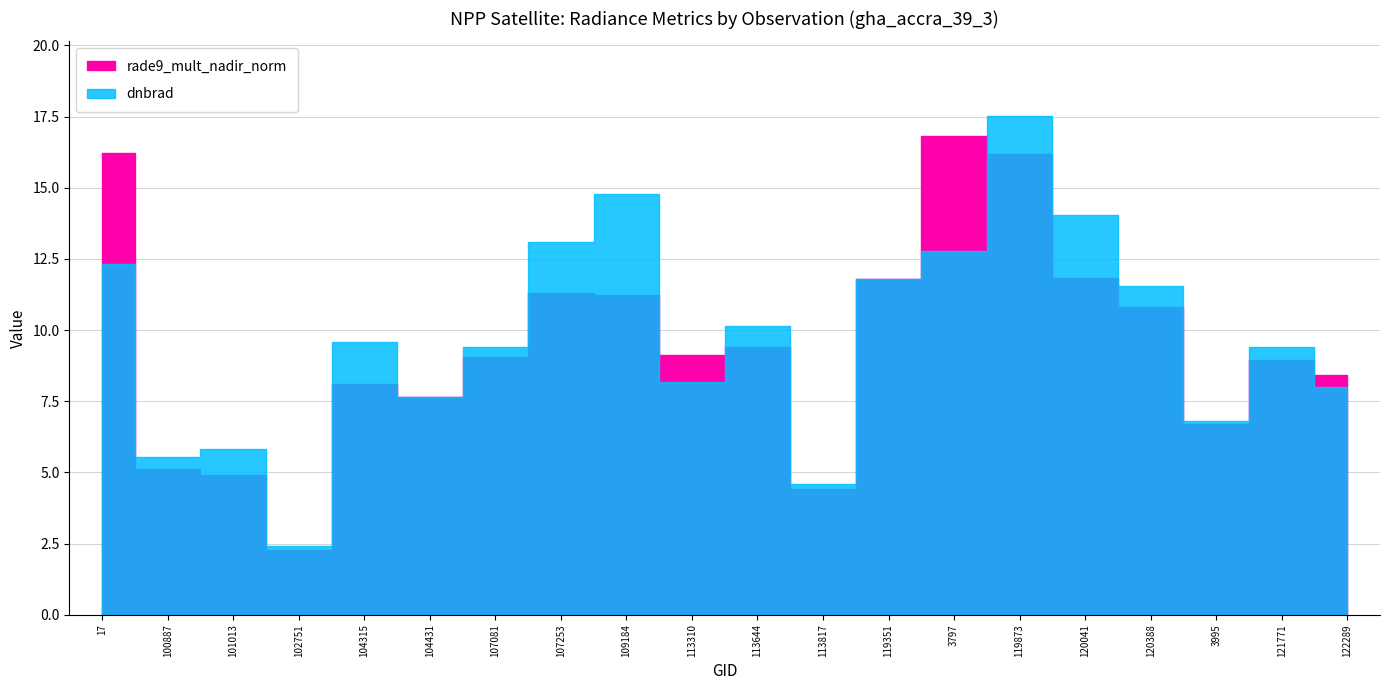

Reading right to left, list all the values displayed in this chart.

rade9_mult_nadir_norm: 8.4	8.9	6.7	10.8	11.8	16.2	16.8	11.8	4.4	9.4	9.1	11.2	11.3	9.1	7.6	8.1	2.3	4.9	5.1	16.2
dnbrad: 8.0	9.4	6.8	11.5	14.0	17.5	12.8	11.8	4.6	10.1	8.2	14.8	13.1	9.4	7.6	9.6	2.4	5.8	5.5	12.3